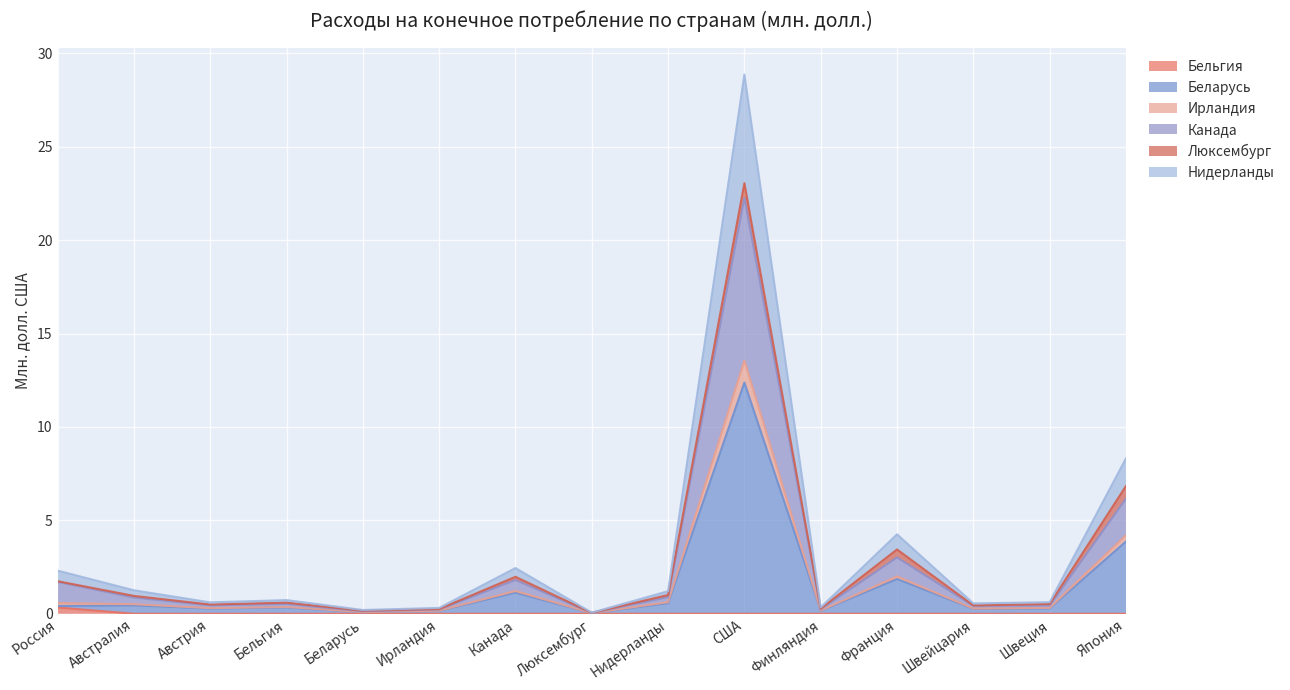

True or false: Бельгия and Канада intersect in this chart.

False